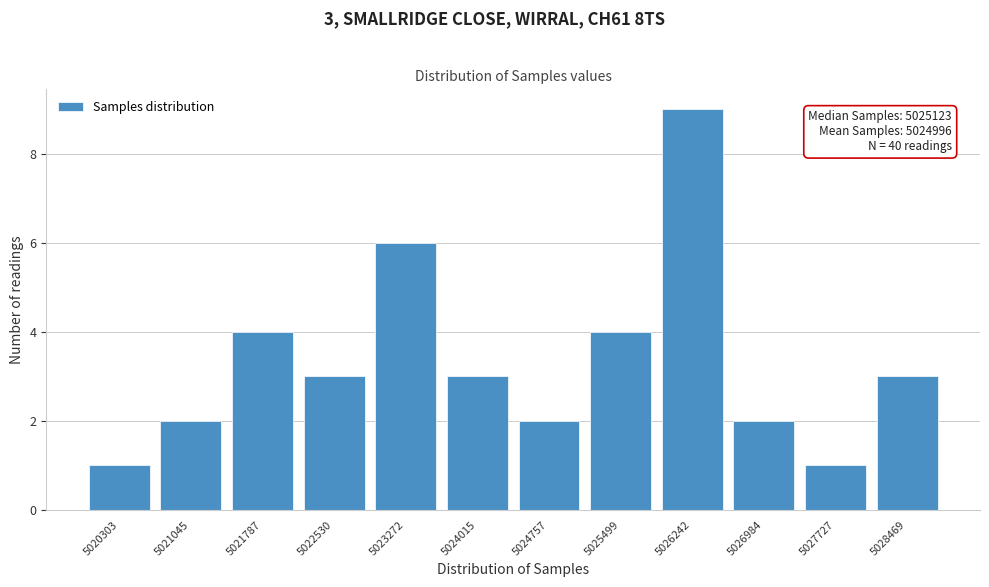

Reading left to right, what are all the values shown in this chart?

1	2	4	3	6	3	2	4	9	2	1	3